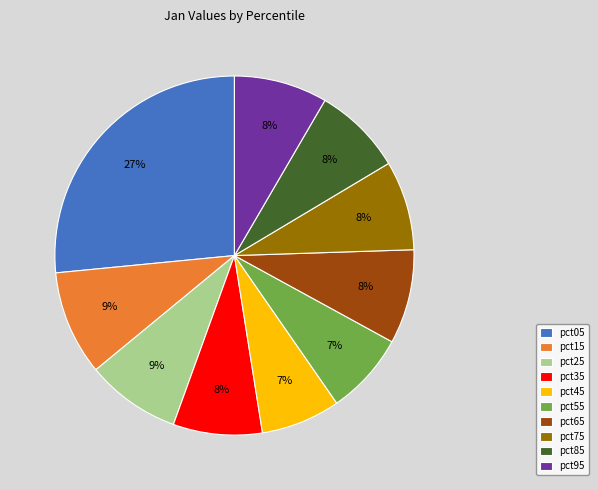

Is the sum of pct35 and pct05 greater than half?

No